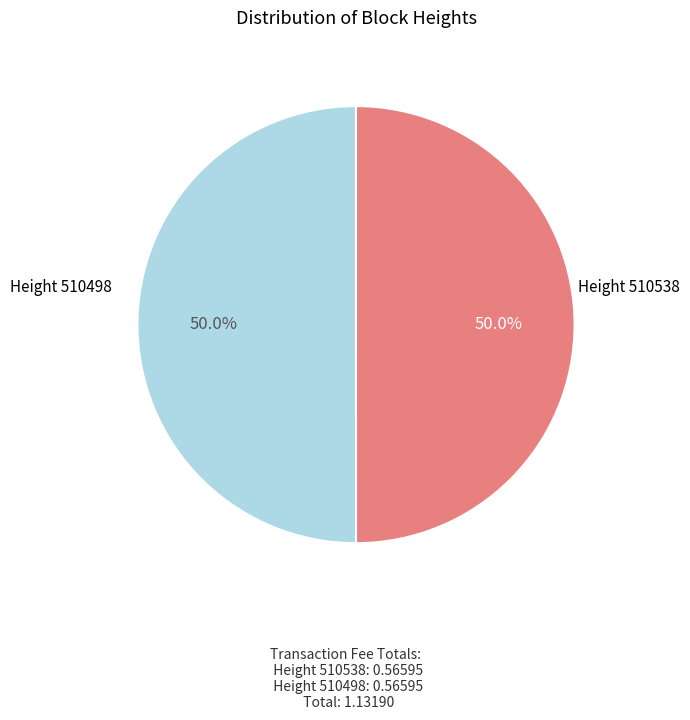

How many segments does this pie chart have?

2